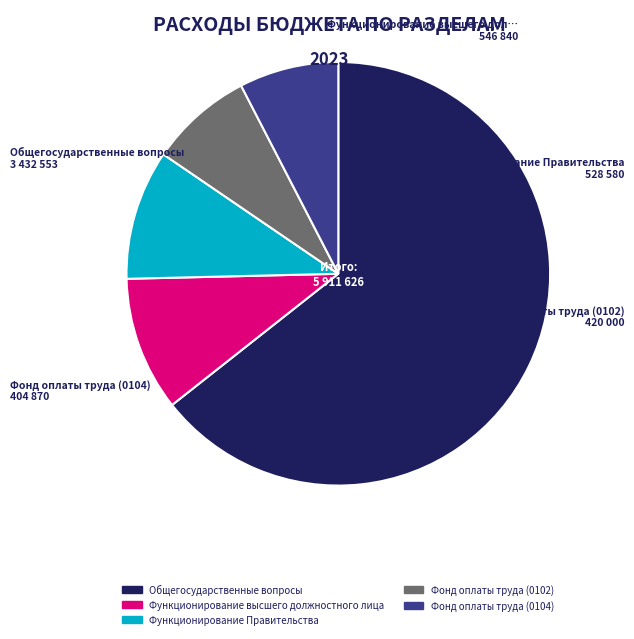

Which slice is the largest?

Общегосударственные вопросы